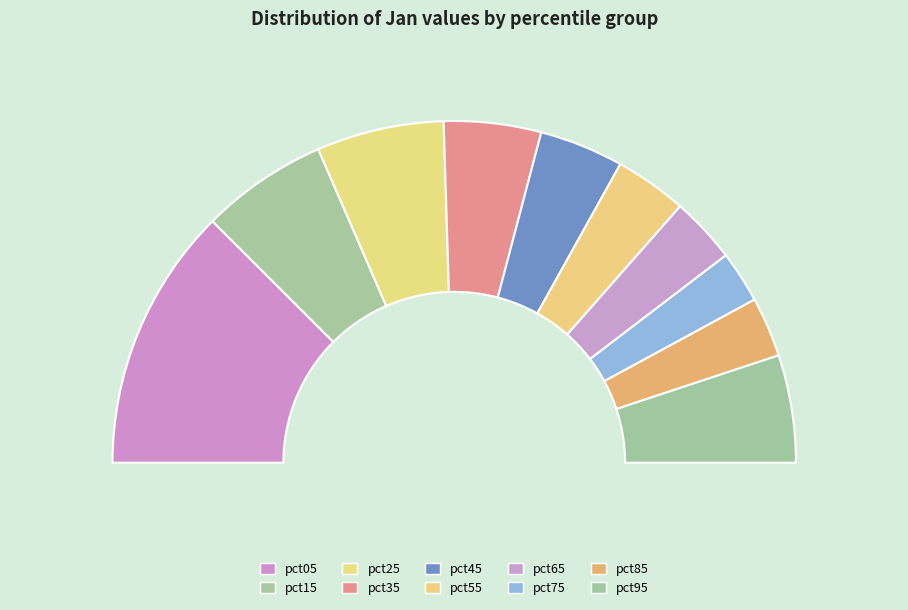

What is the largest slice in the pie chart?

pct05